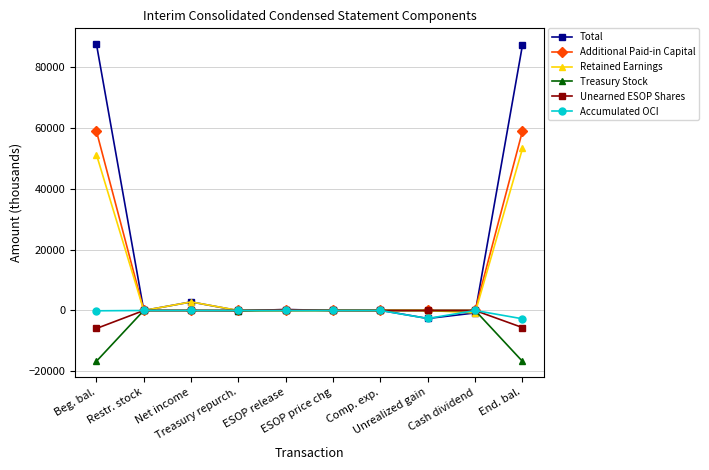

At how many categories does at least one series exceed 86338?

2